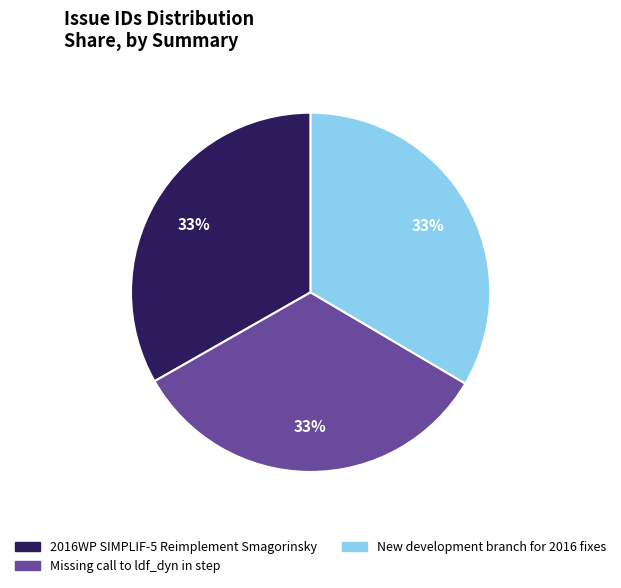

True or false: Missing call to ldf_dyn in step accounts for 33% of the total.

True